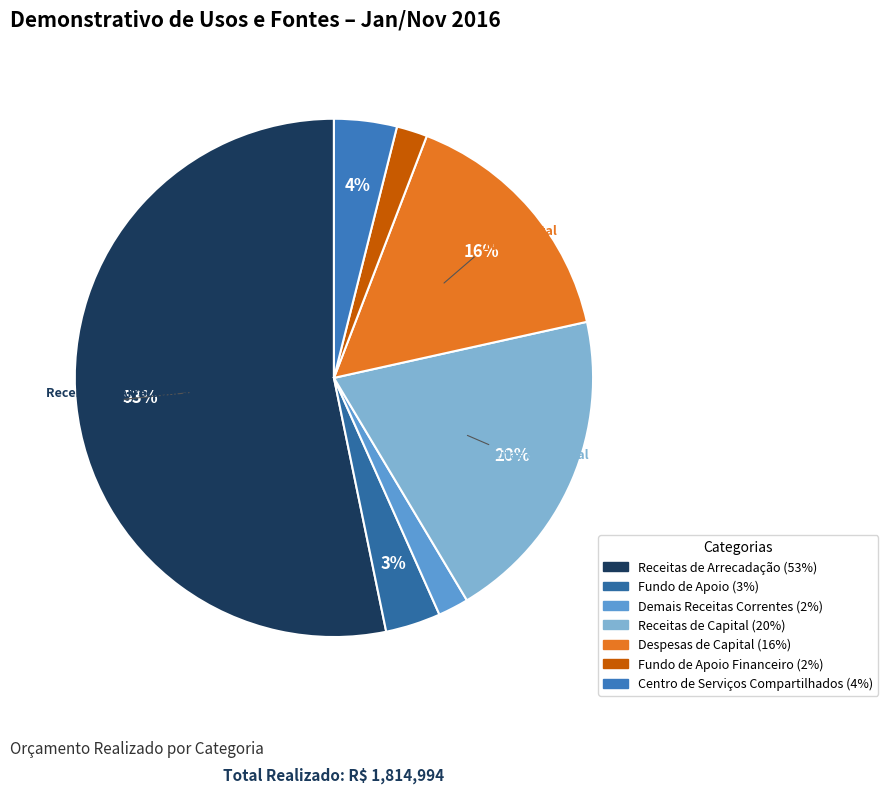

How many segments does this pie chart have?

7